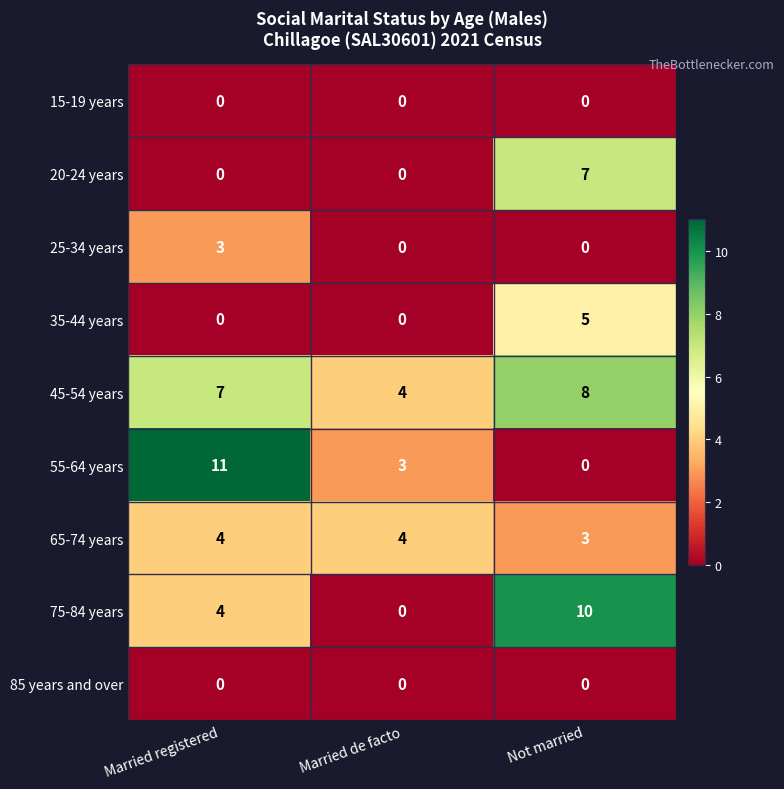

What is the difference between the highest and lowest values at Not married?

10